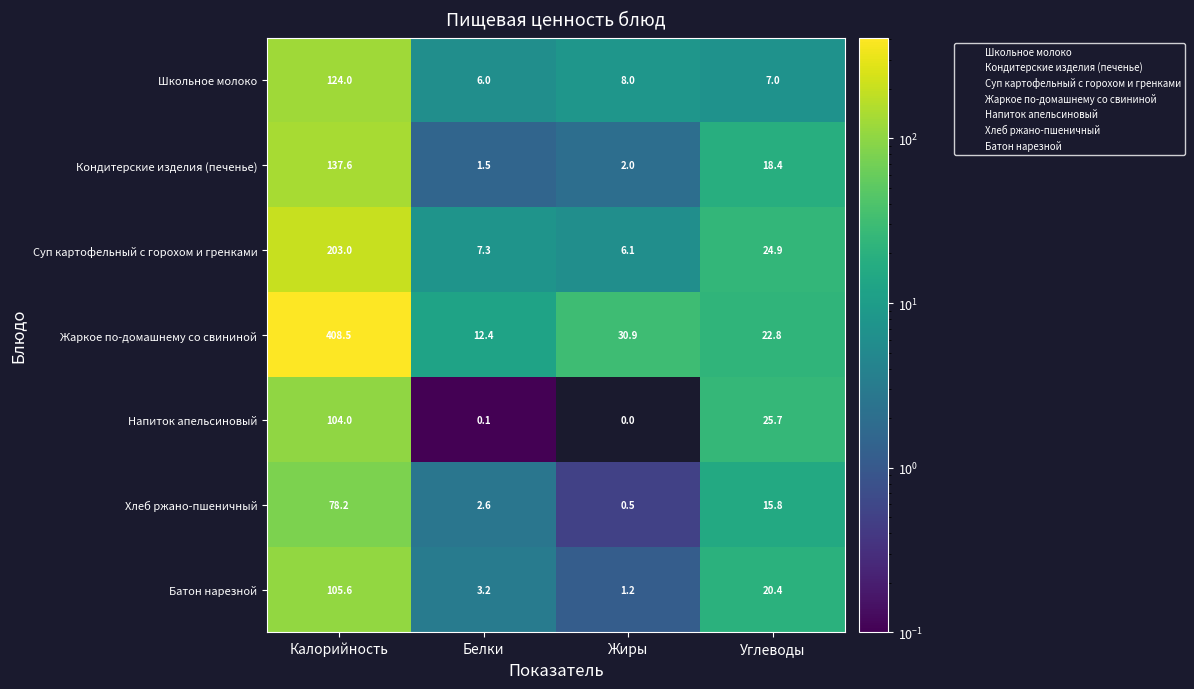

The Батон нарезной series shows 20.4 at Углеводы. True or false?

True